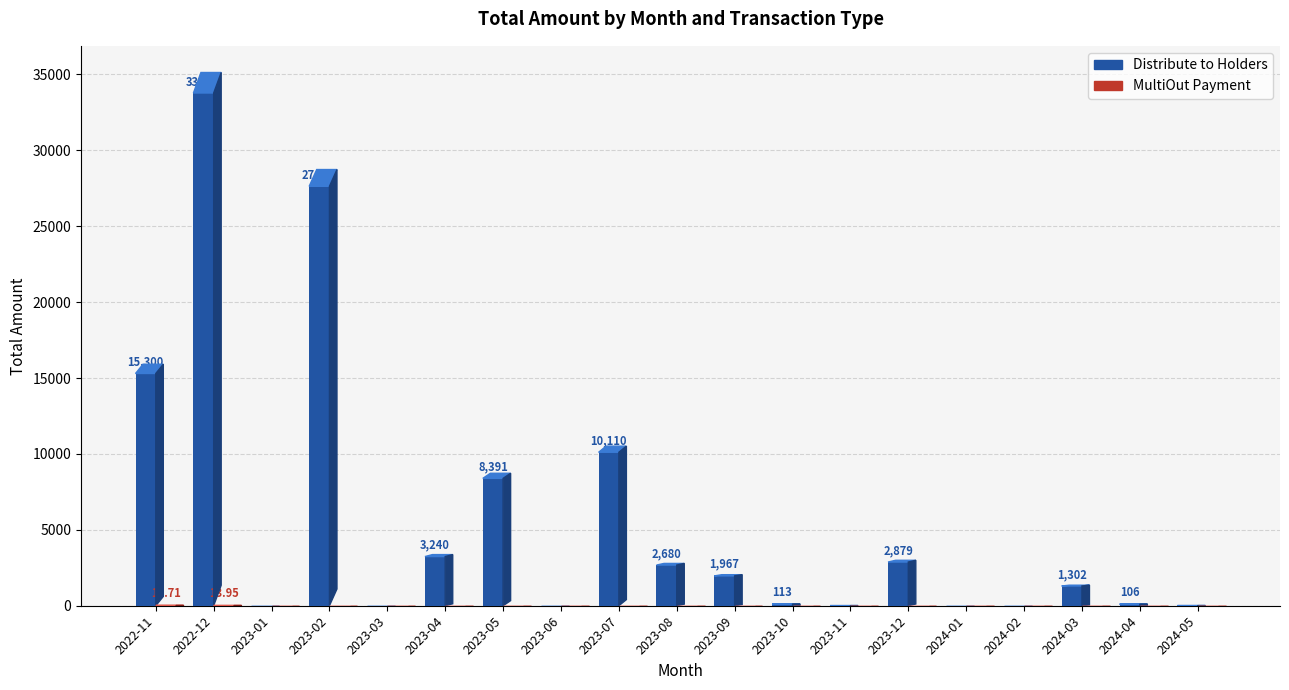

Are the bars grouped side by side (vs. stacked)?

Yes